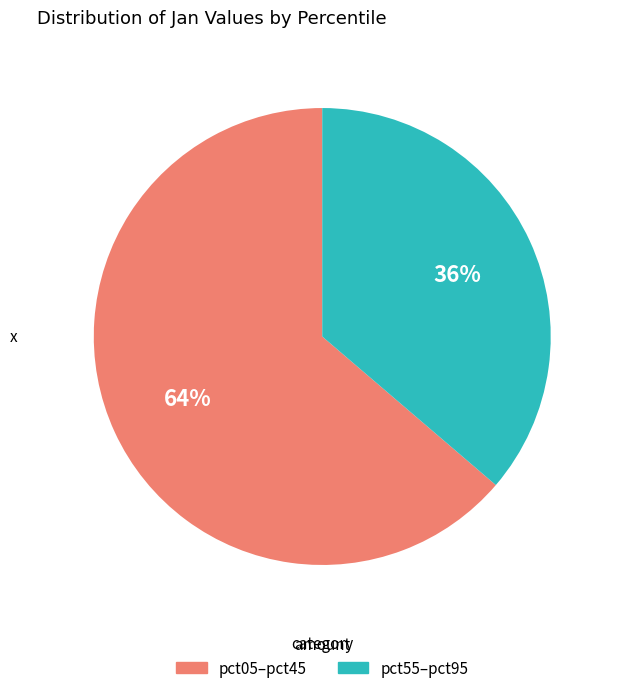

To the nearest percent, what is the average slice percentage?

50%